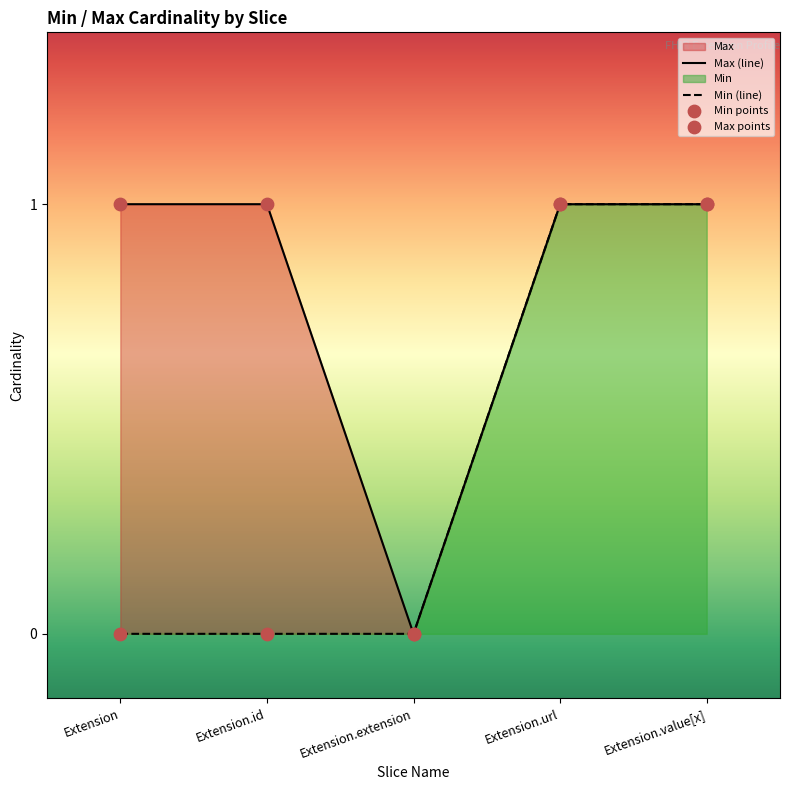

Which series has the widest spread of Y values?

Max (line)